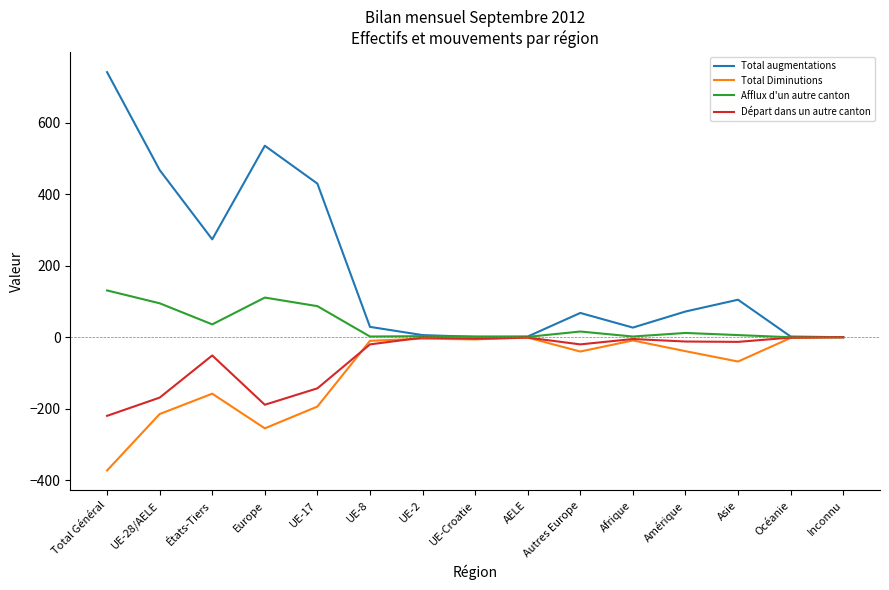

What is the sum of the Afflux d'un autre canton values at Afrique and UE-28/AELE?

97